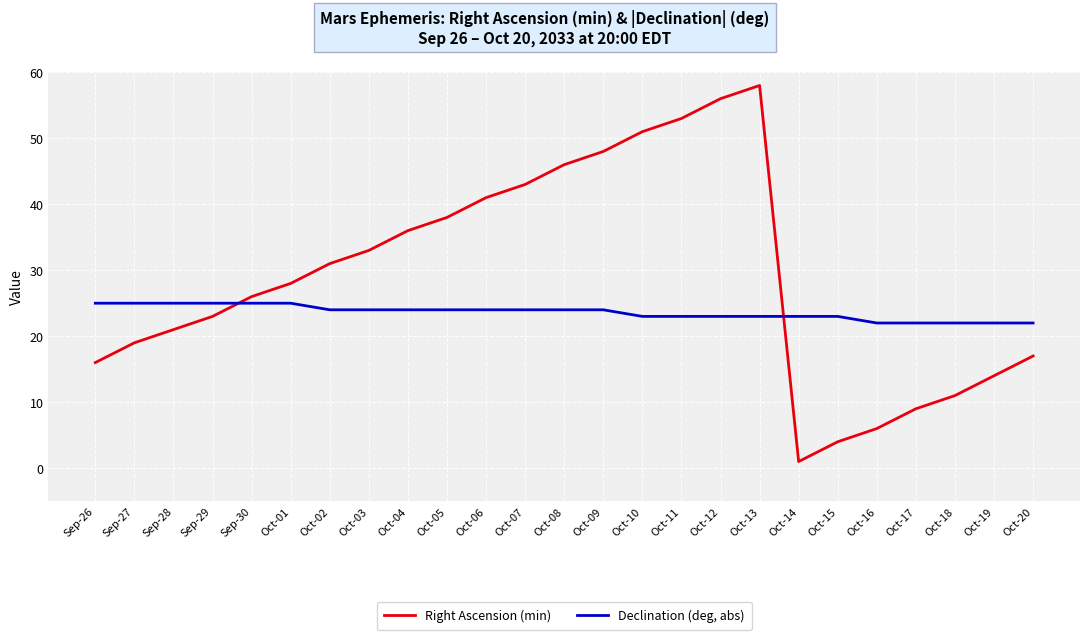

True or false: Declination (deg, abs) and Right Ascension (min) intersect in this chart.

True